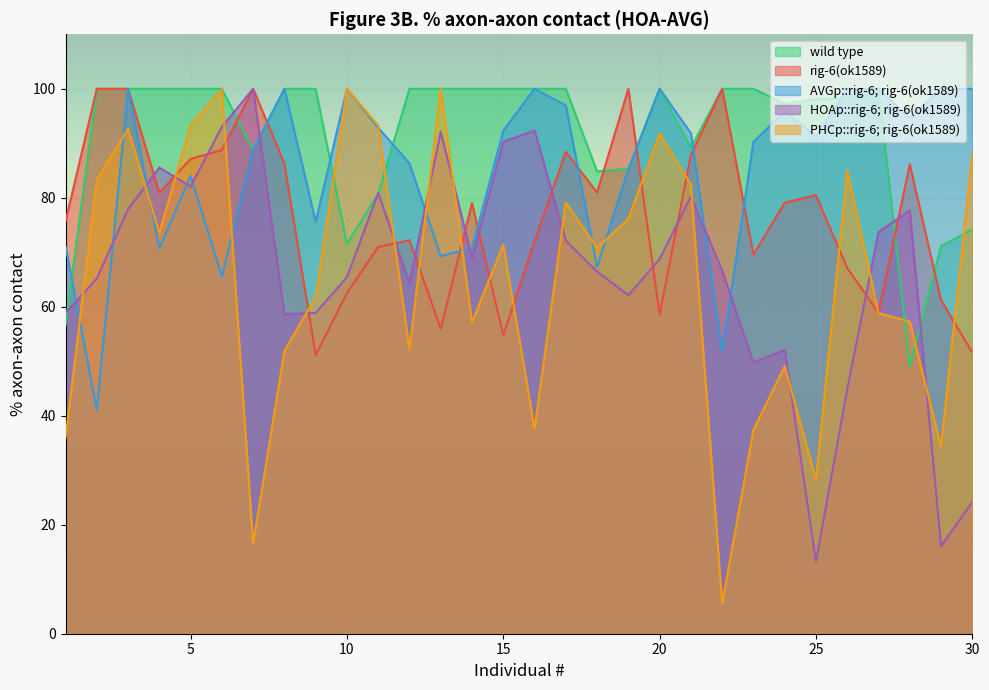

List the series in order of their peak value, lowest first.

wild type, rig-6(ok1589), AVGp::rig-6; rig-6(ok1589), HOAp::rig-6; rig-6(ok1589), PHCp::rig-6; rig-6(ok1589)